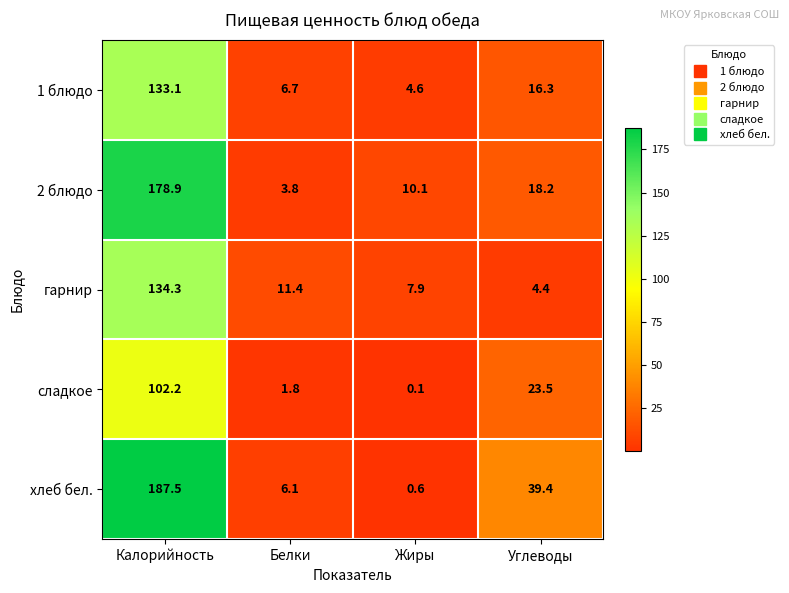

Rank the series at Калорийность from lowest to highest value.

сладкое, 1 блюдо, гарнир, 2 блюдо, хлеб бел.